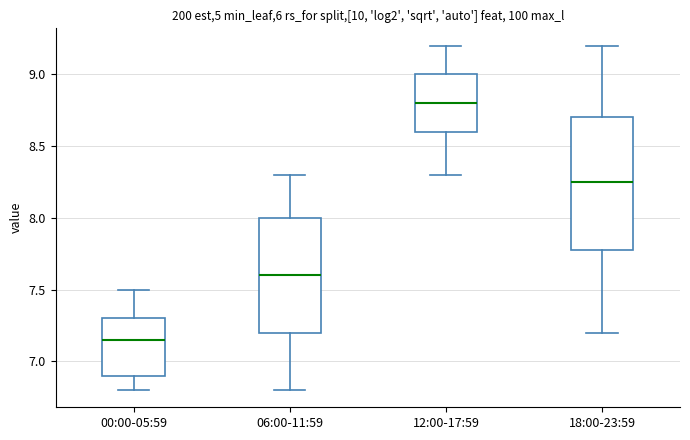

Which box has the highest median line?

12:00-17:59